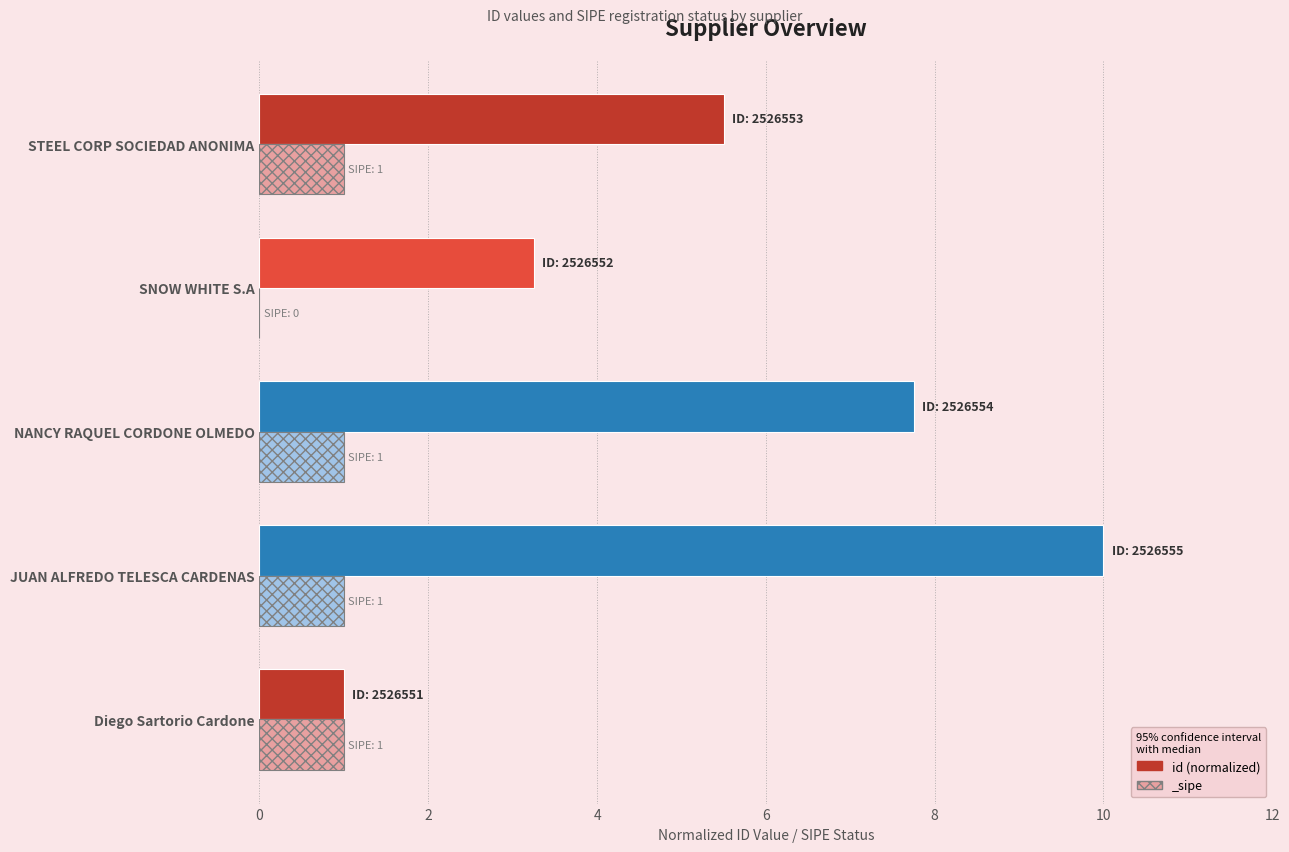

What is the value of the 4th bar from the left?

3.2